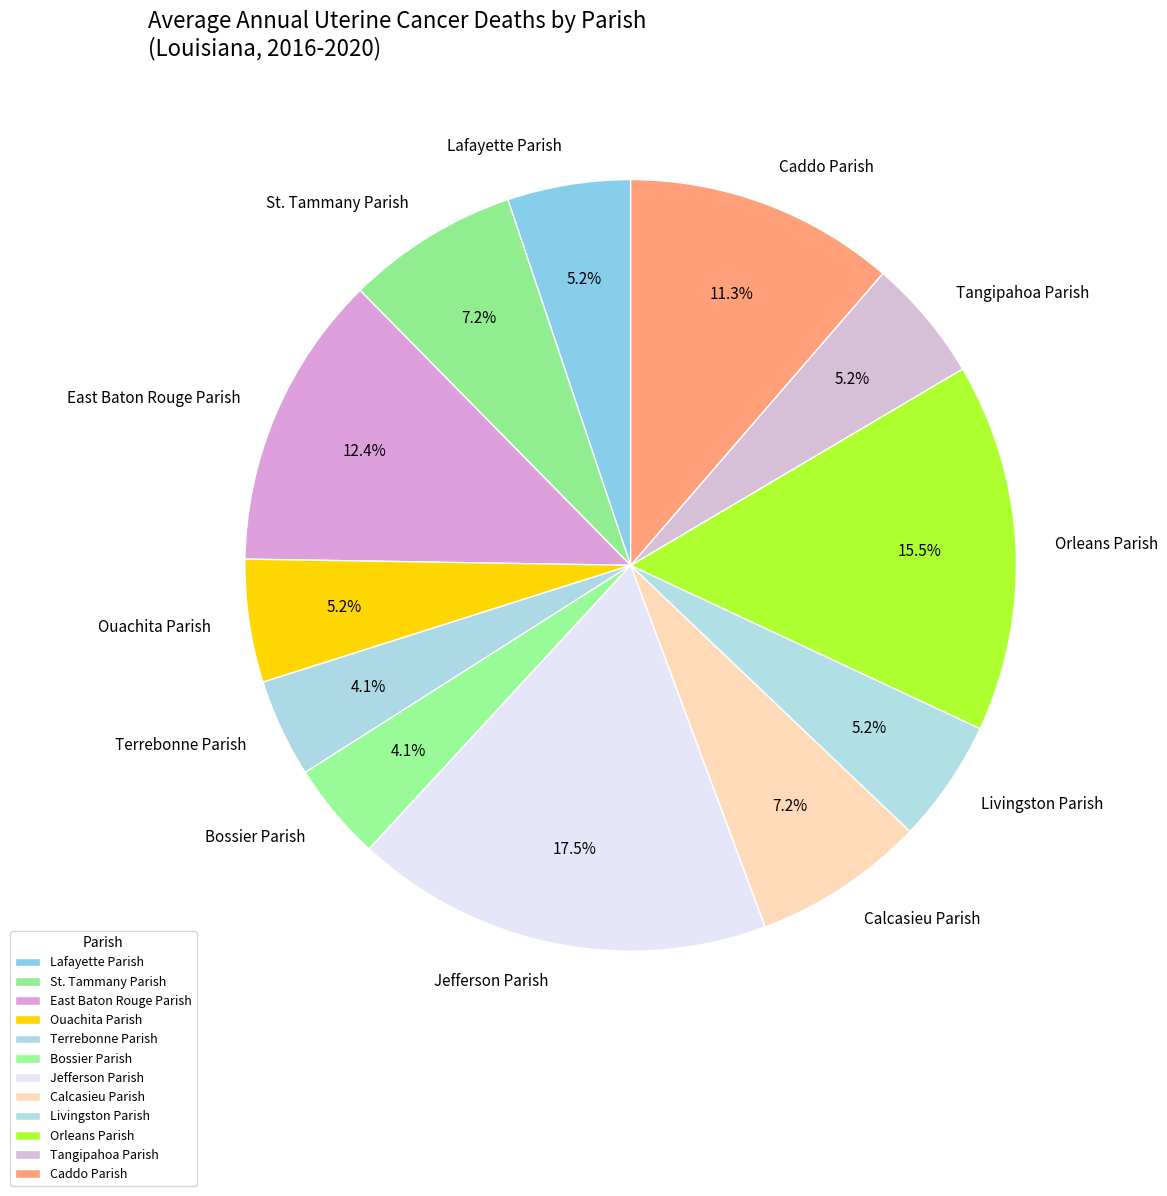

Which slice is the largest?

Jefferson Parish